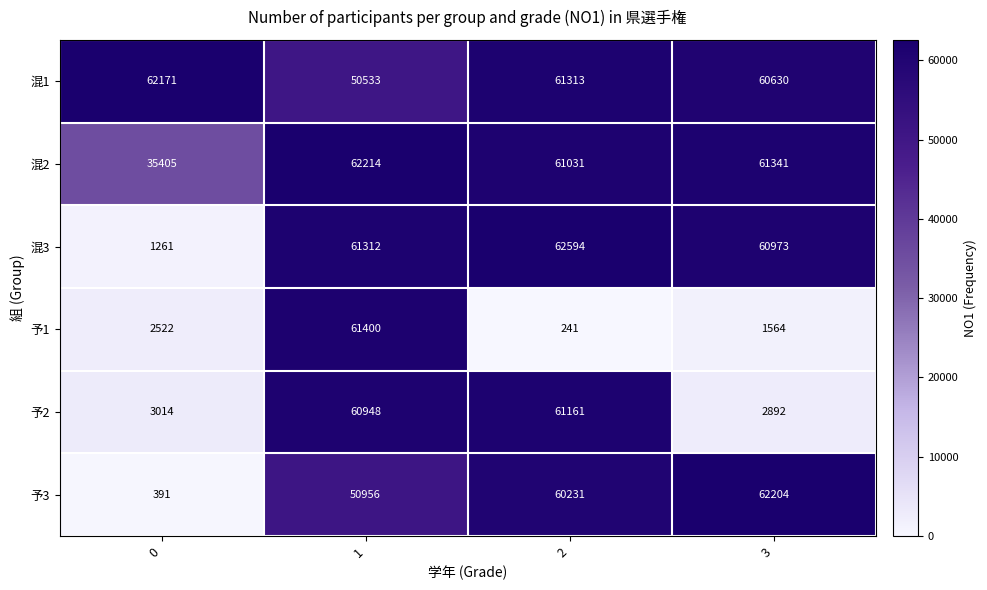

Which series has the largest total across all categories?

混1